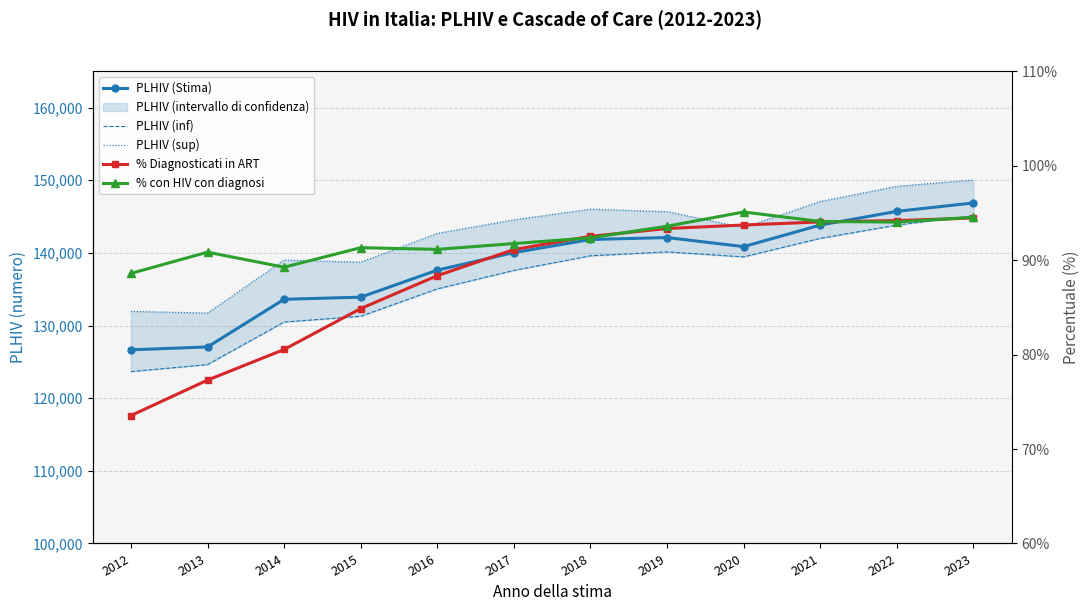

Between 2021 and 2022, which is larger?

2022